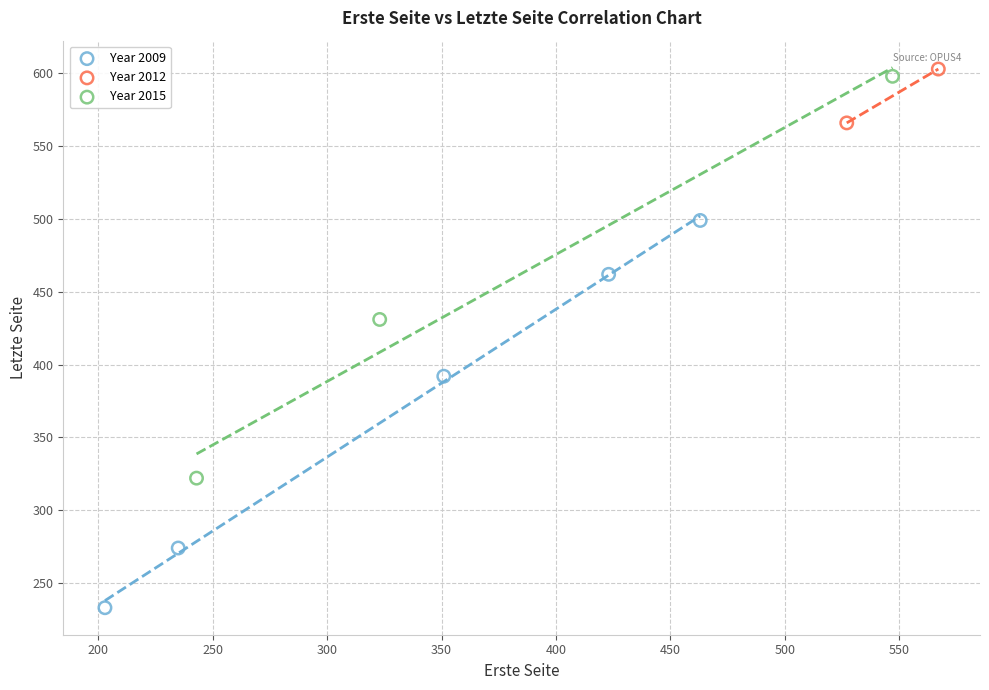

What are all the series names shown in the legend?

Year 2009, Year 2012, Year 2015